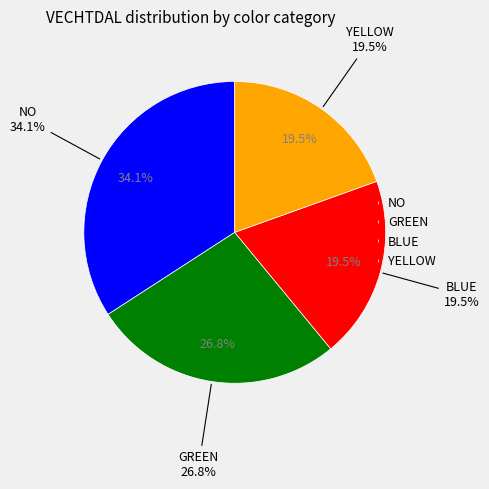

To the nearest percent, what is the combined percentage of BLUE and YELLOW?

39%